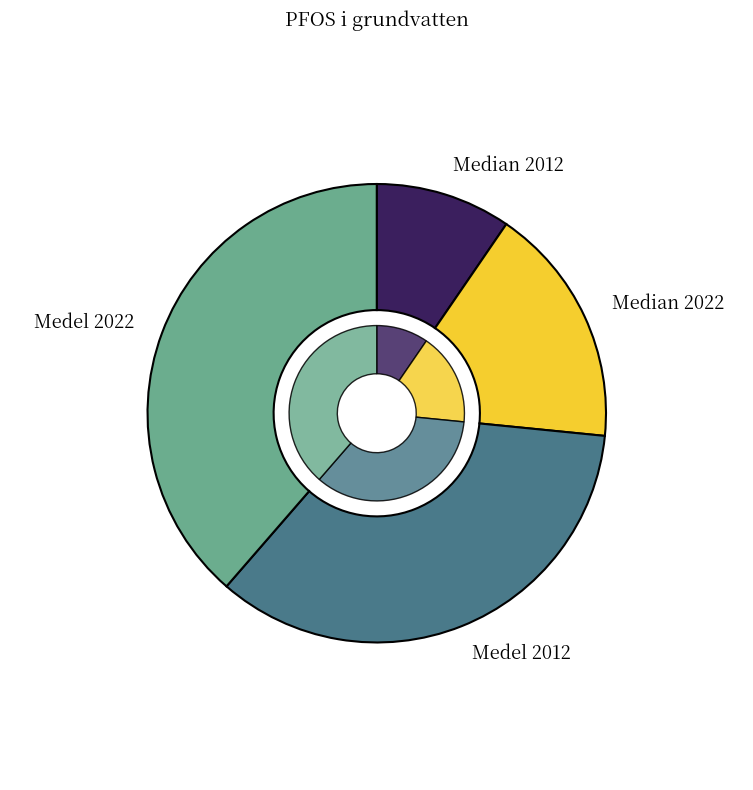

Which slice is the smallest?

Median 2012